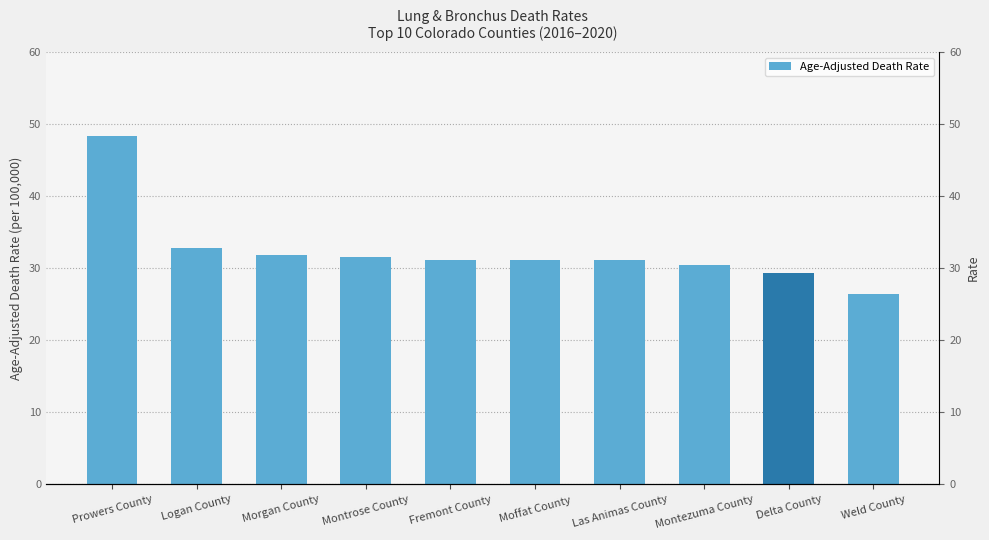

Reading left to right, list all the values displayed in this chart.

Prowers County=48.3	Logan County=32.8	Morgan County=31.9	Montrose County=31.5	Fremont County=31.2	Moffat County=31.2	Las Animas County=31.1	Montezuma County=30.4	Delta County=29.4	Weld County=26.4